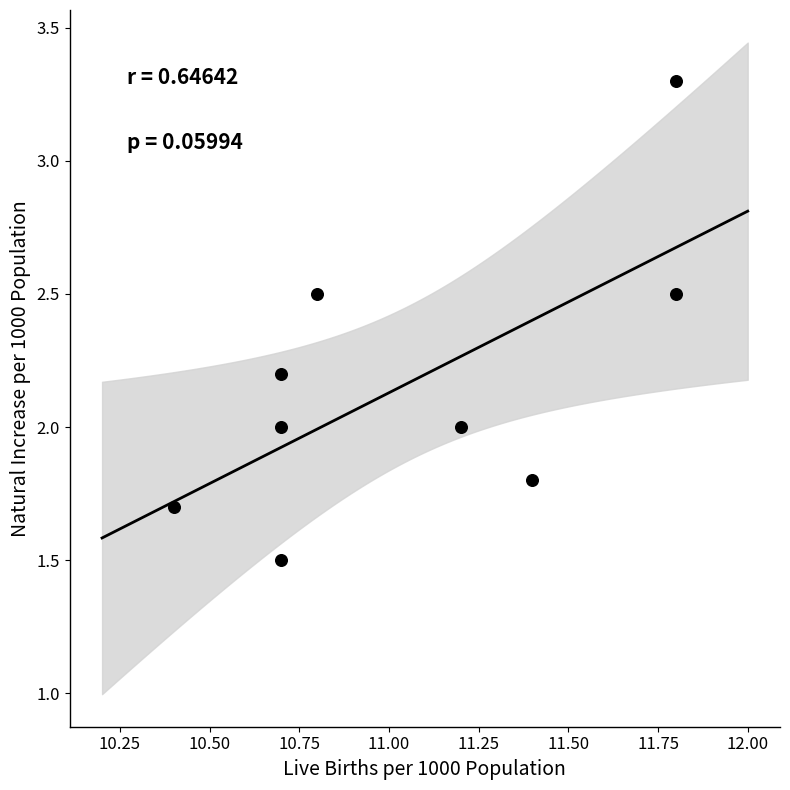

What is the average X value?

11.1